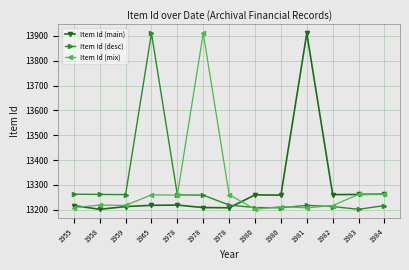

Which series has the largest total across all categories?

Item Id (main)